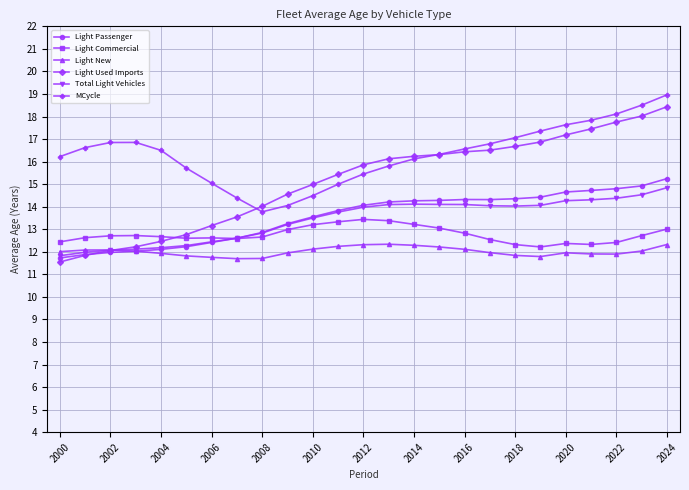

What is the smallest value displayed?

11.5